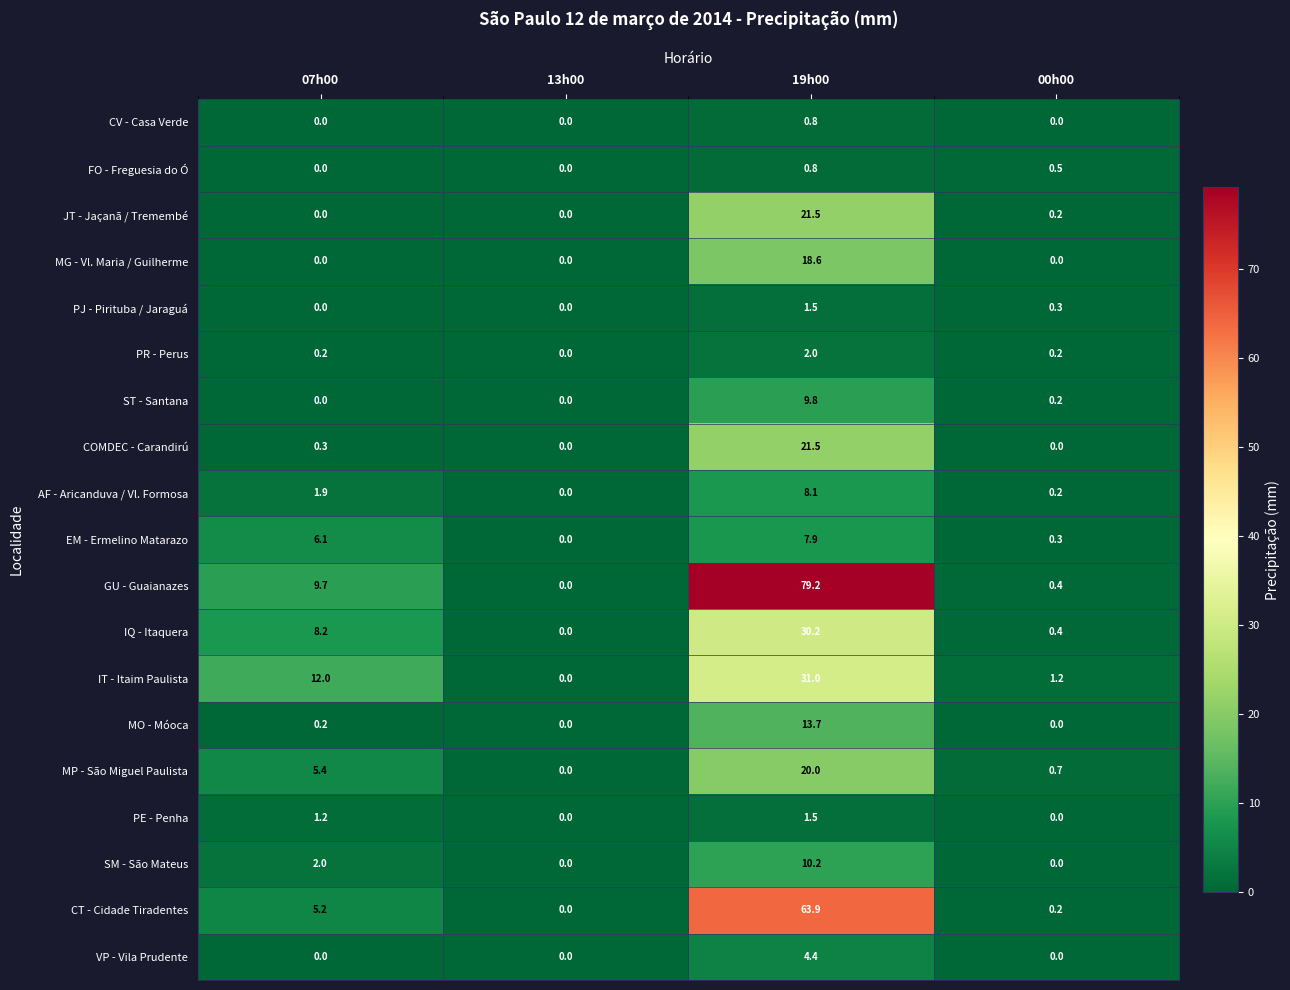

What is the spread (max minus min) of values at 19h00?

78.4